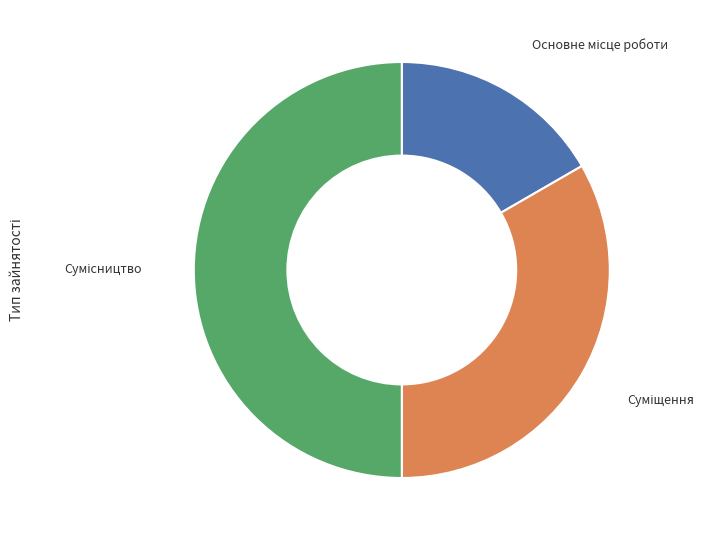

Rank the categories by value from highest to lowest.

Сумісництво, Суміщення, Основне місце роботи